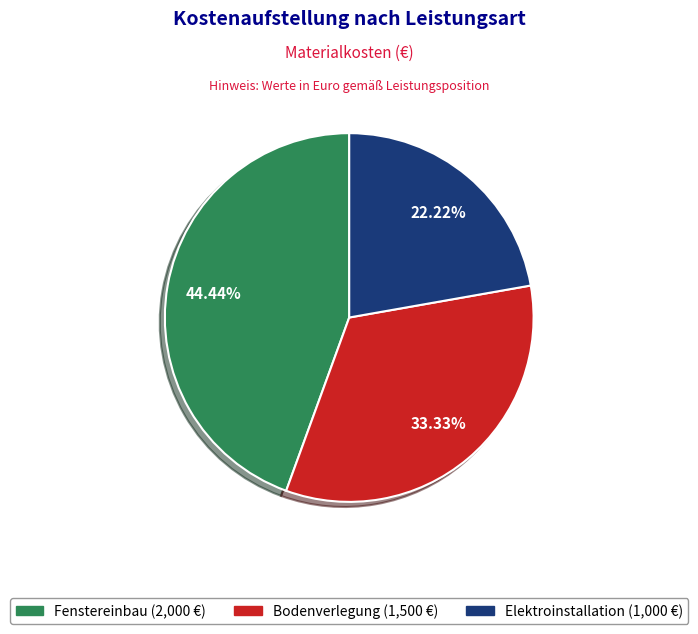

How many segments does this pie chart have?

3